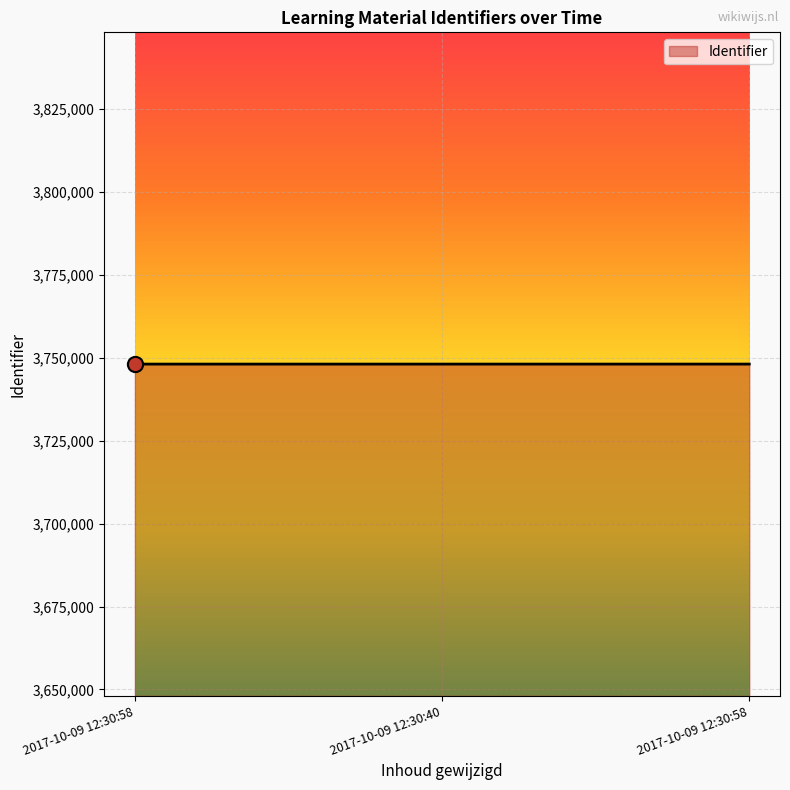

Which has a higher value, 2017-10-09 12:30:58 or 2017-10-09 12:30:58?

2017-10-09 12:30:58